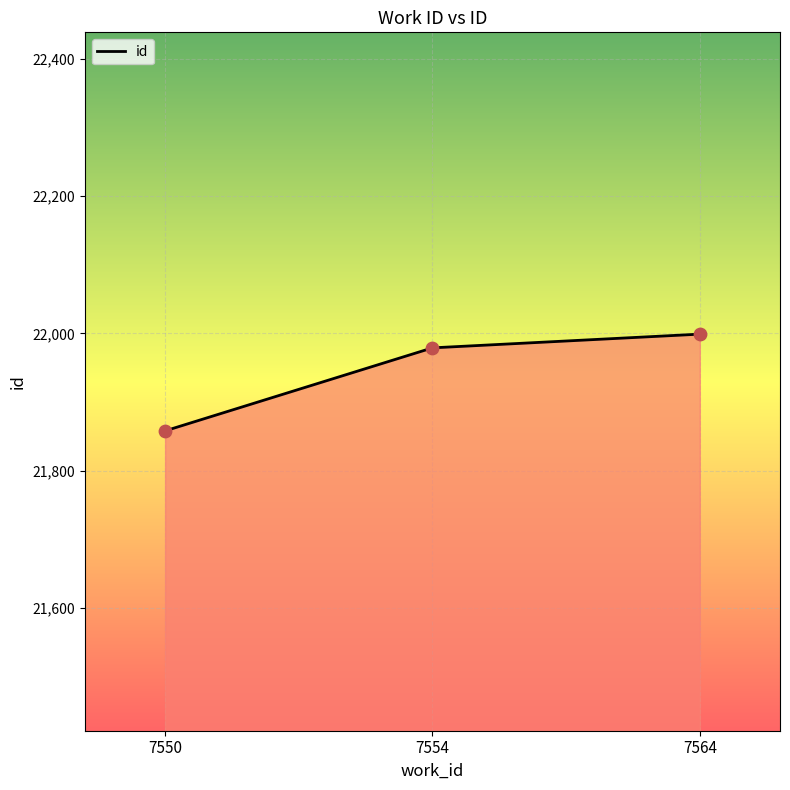

Approximately how many times larger is the value at 7564 compared to 7554?

1.0